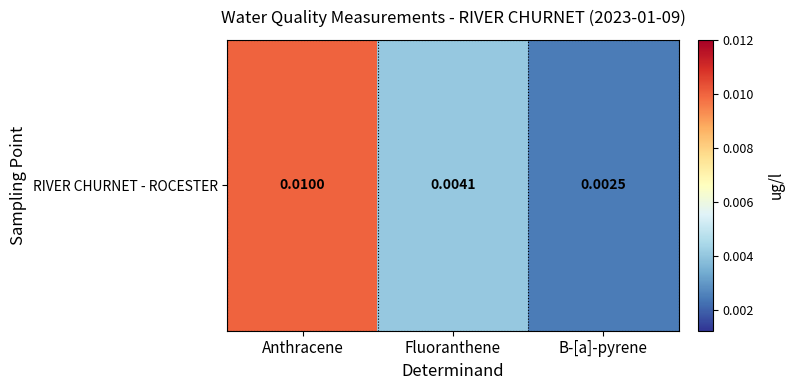

List the labels in order of value, largest first.

Anthracene, Fluoranthene, B-[a]-pyrene